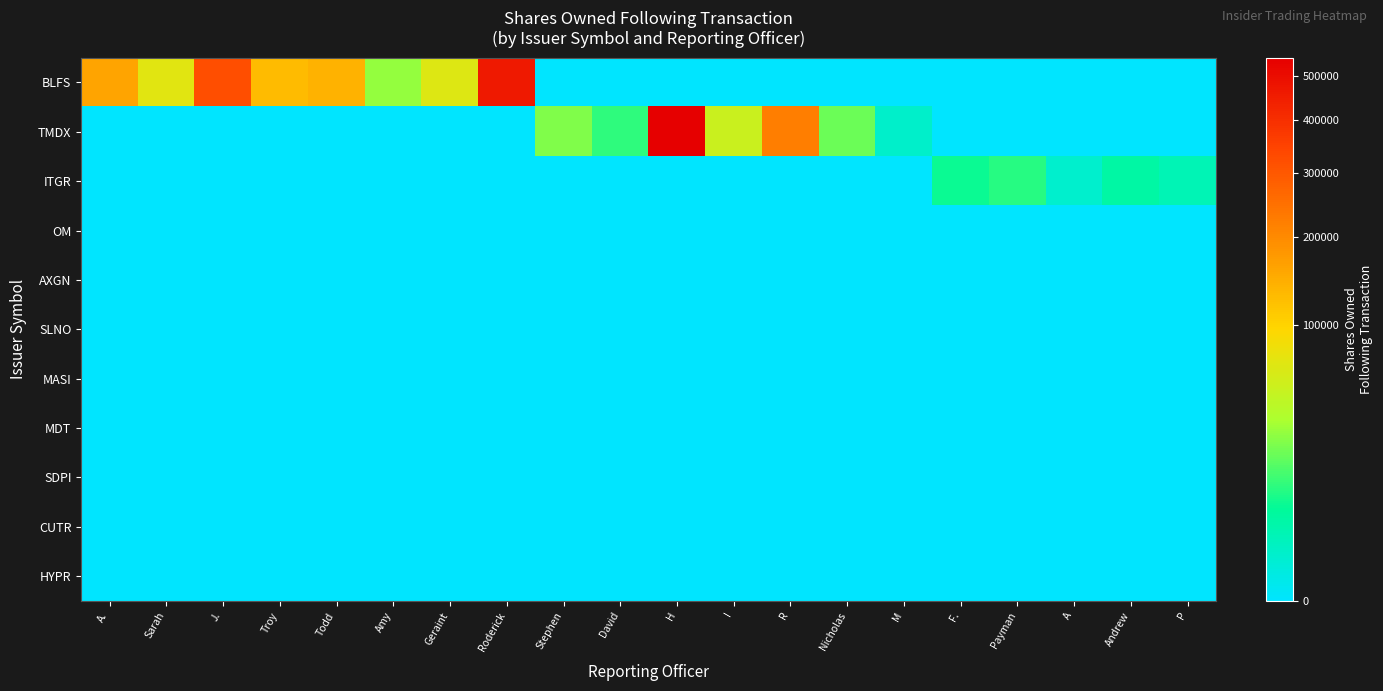

At how many categories does at least one series exceed 419072?

2